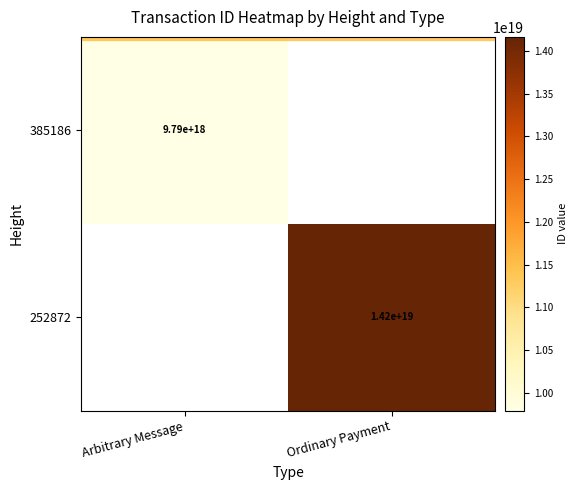

List the labels in order of 385186 value, smallest first.

Arbitrary Message, Ordinary Payment